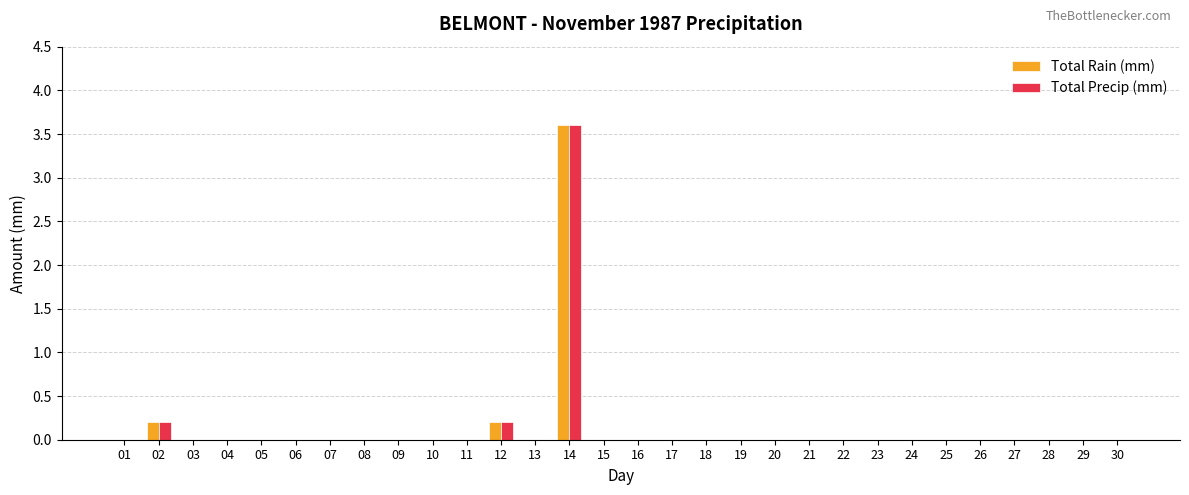

Reading right to left, what are all the values shown in this chart?

Total Rain (mm): 0.0	0.0	0.0	0.0	0.0	0.0	0.0	0.0	0.0	0.0	0.0	0.0	0.0	0.0	0.0	0.0	3.6	0.0	0.2	0.0	0.0	0.0	0.0	0.0	0.0	0.0	0.0	0.0	0.2	0.0
Total Precip (mm): 0.0	0.0	0.0	0.0	0.0	0.0	0.0	0.0	0.0	0.0	0.0	0.0	0.0	0.0	0.0	0.0	3.6	0.0	0.2	0.0	0.0	0.0	0.0	0.0	0.0	0.0	0.0	0.0	0.2	0.0